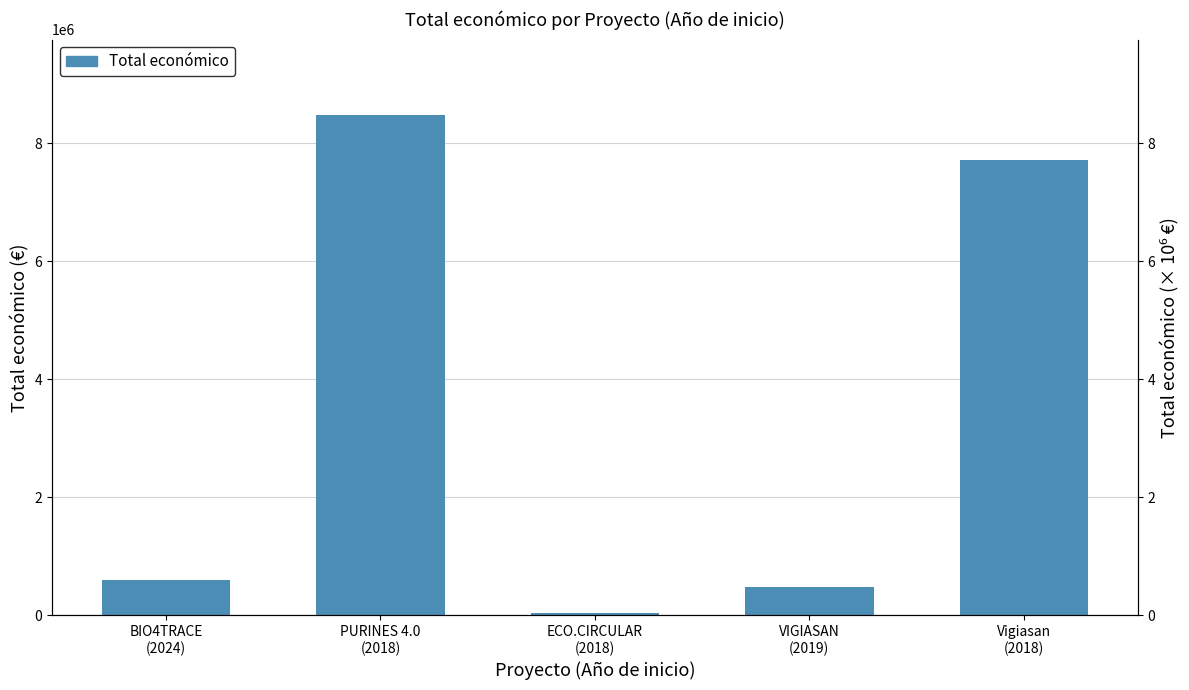

What is the difference between the second highest and minimum values in the Total económico (M€) series?

7.7